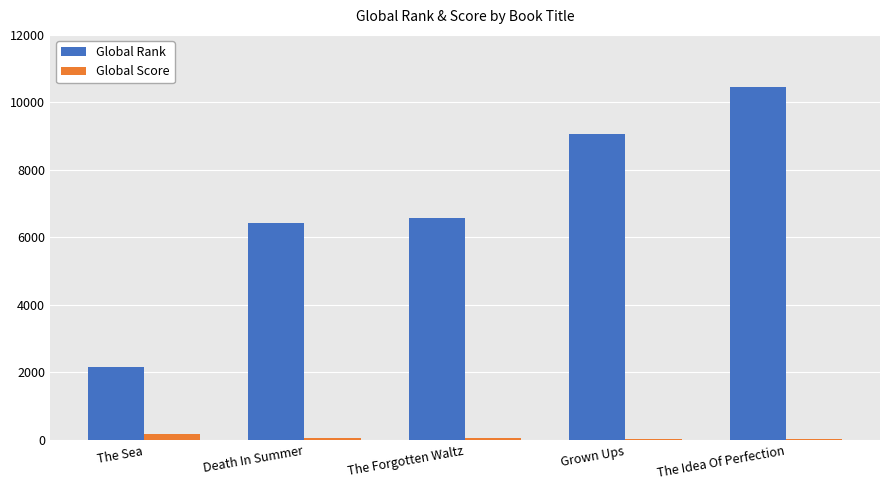

What is the maximum value shown in the chart?

10468